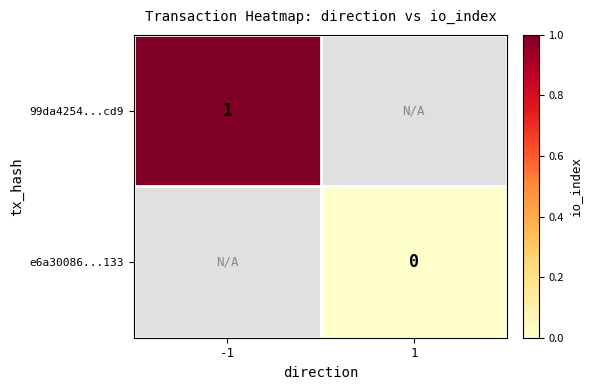

How many series are shown in this chart?

2